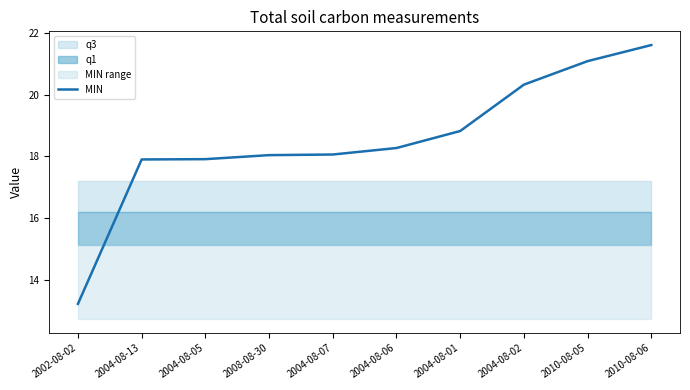

Reading left to right, what are all the values shown in this chart?

13.2	17.9	17.9	18.0	18.1	18.3	18.8	20.3	21.1	21.6